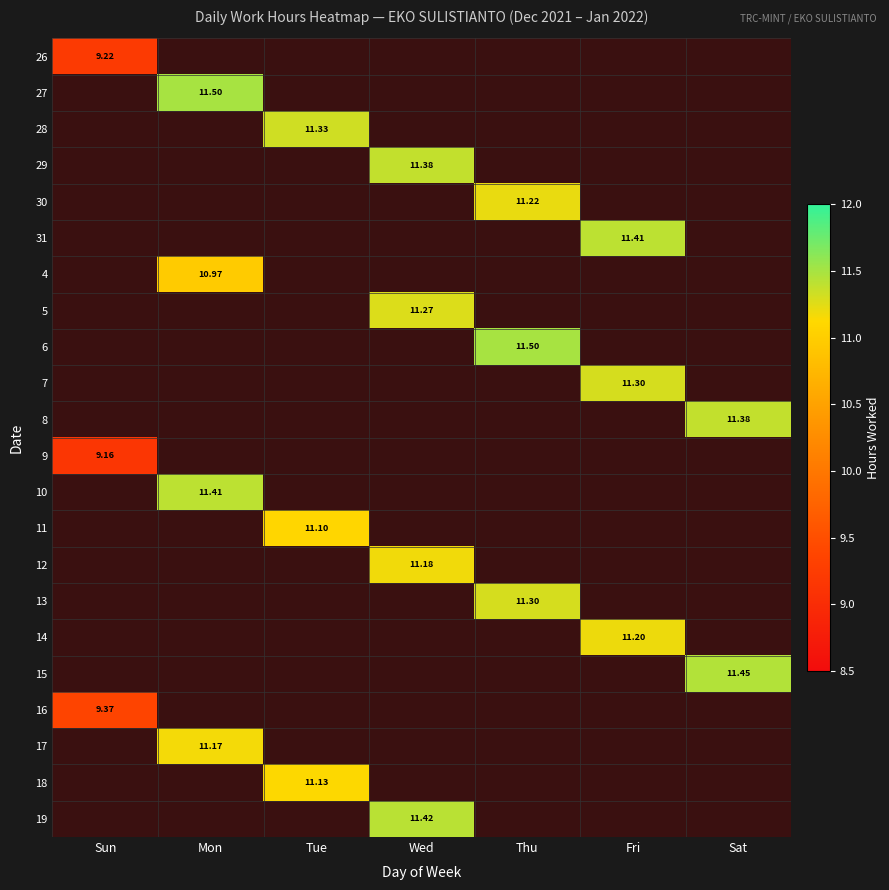

Count the number of categories in the chart.

7